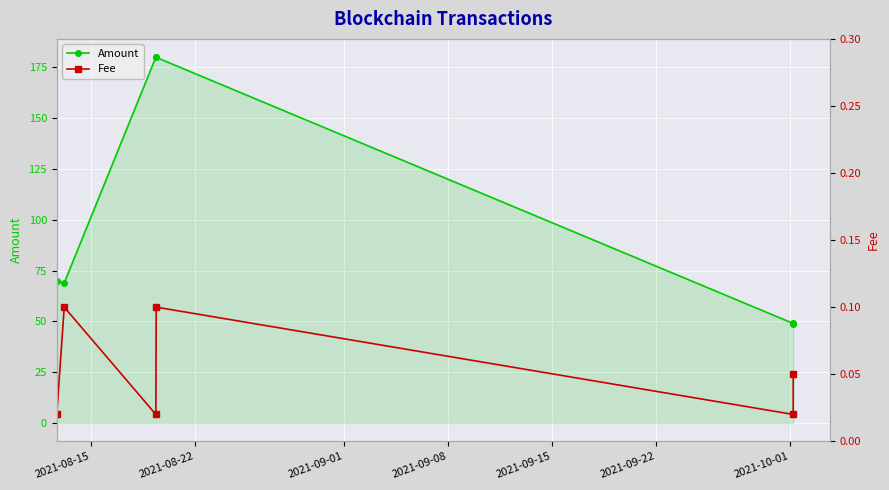

What is the value of the Amount point at the 4th from the left?

179.9